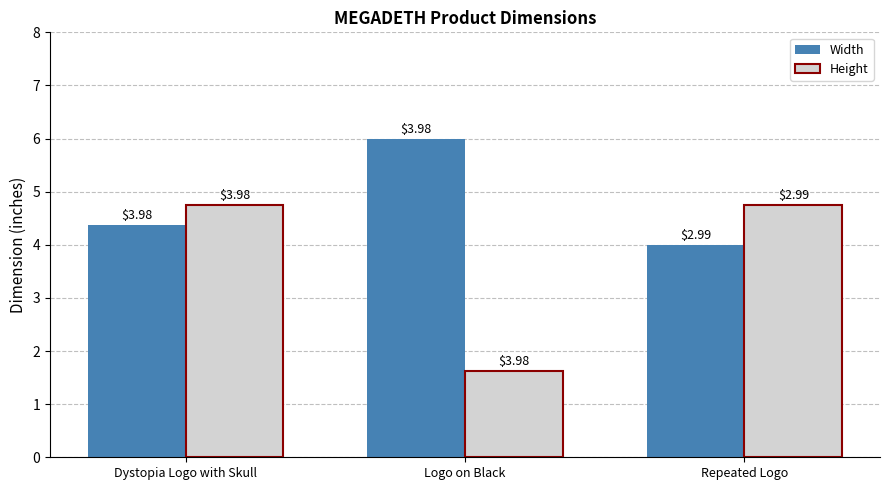

What is the difference between the second highest and minimum values in the Width series?

0.4